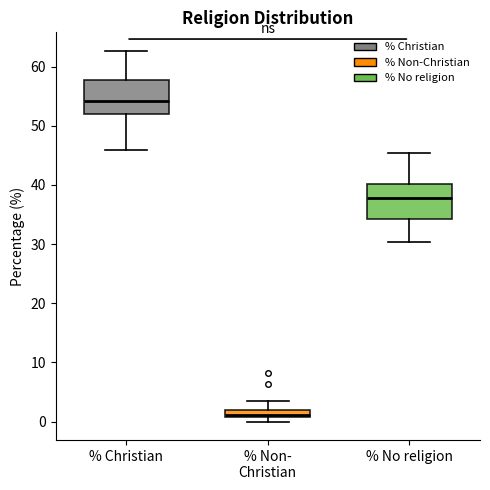

Which box's median line is the highest?

% Christian